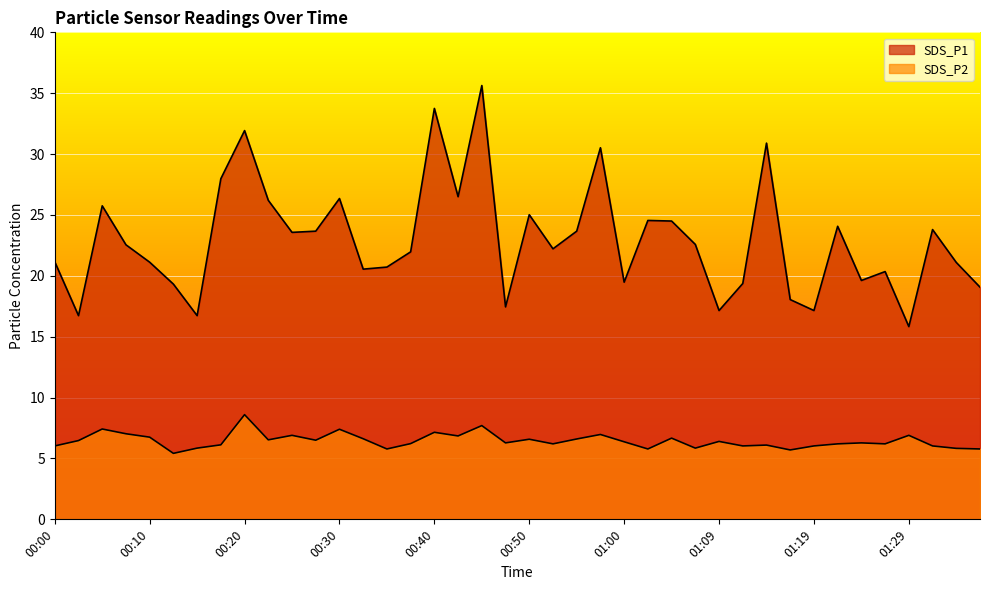

Between 00:37 and 01:29, which series saw the biggest shift?

SDS_P1